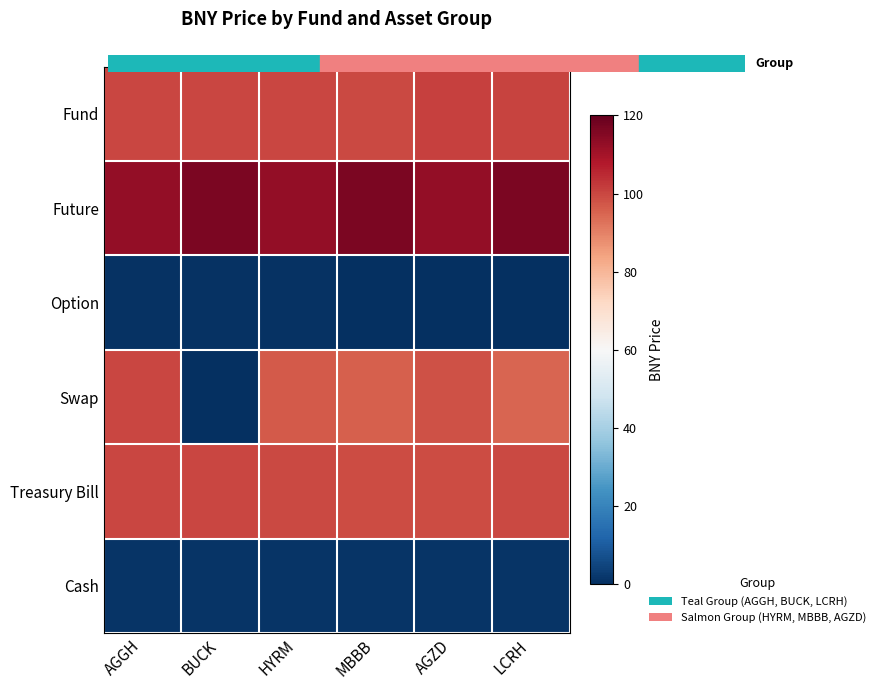

Which series has the widest spread of values?

Swap